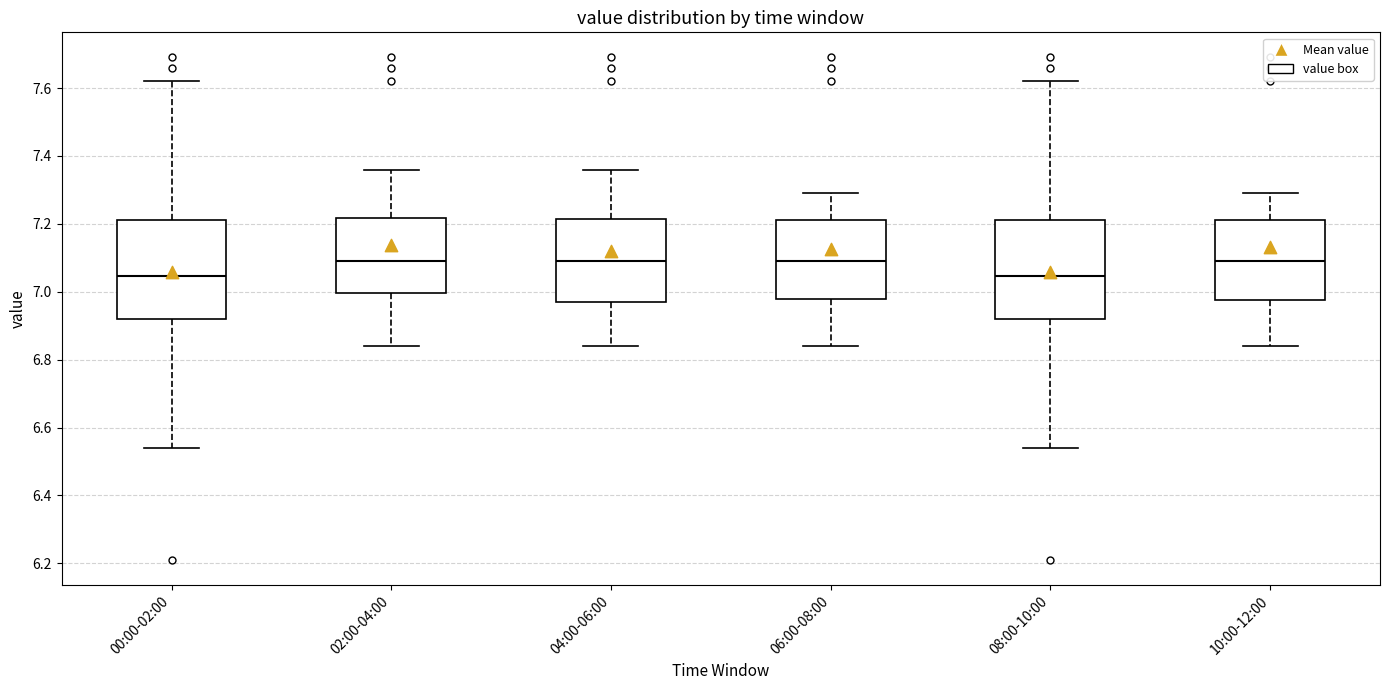

Where does the upper whisker of the box for 08:00-10:00 end on the y-axis? The values are not printed on the chart, so give them approximately, as read against the axis.

7.62